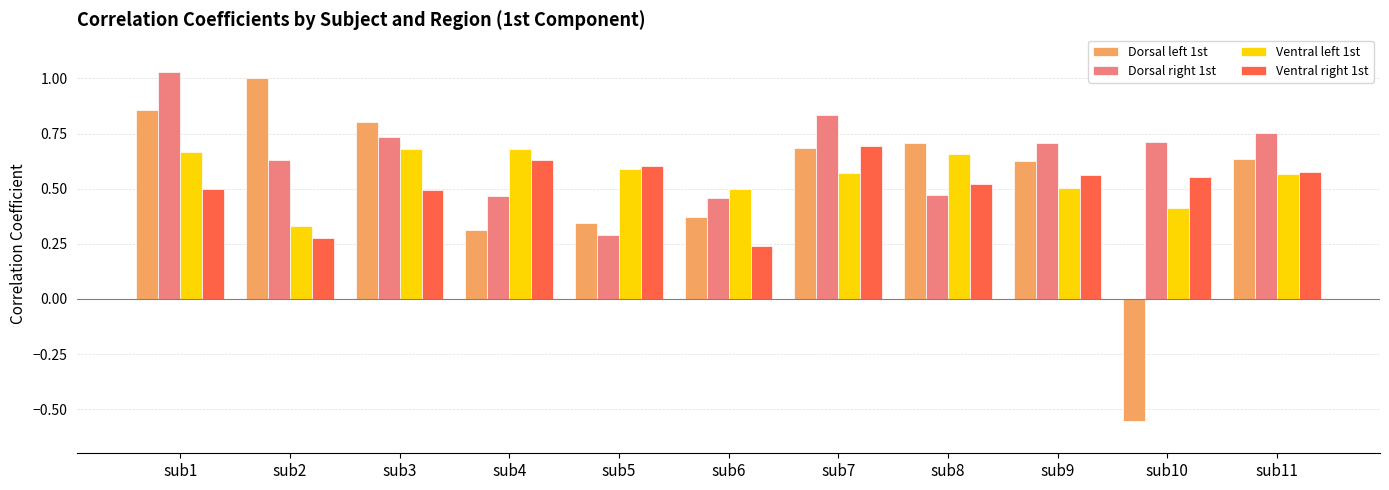

Does the chart contain stacked bars?

No